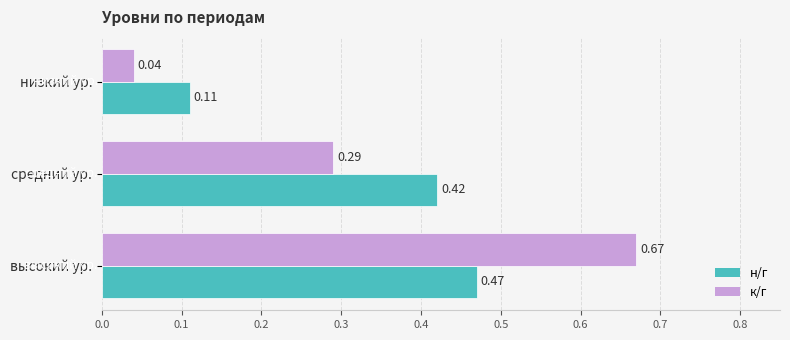

At средний ур., list the series in order from smallest to largest.

к/г, н/г